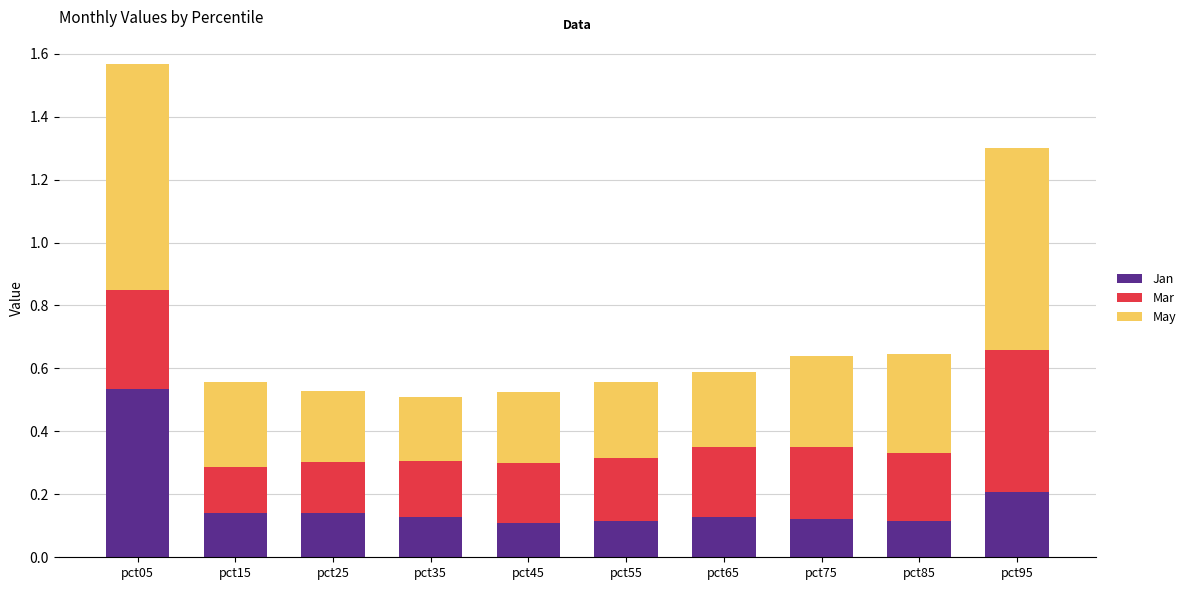

True or false: Jan has a value of 0.8 at pct05.

False